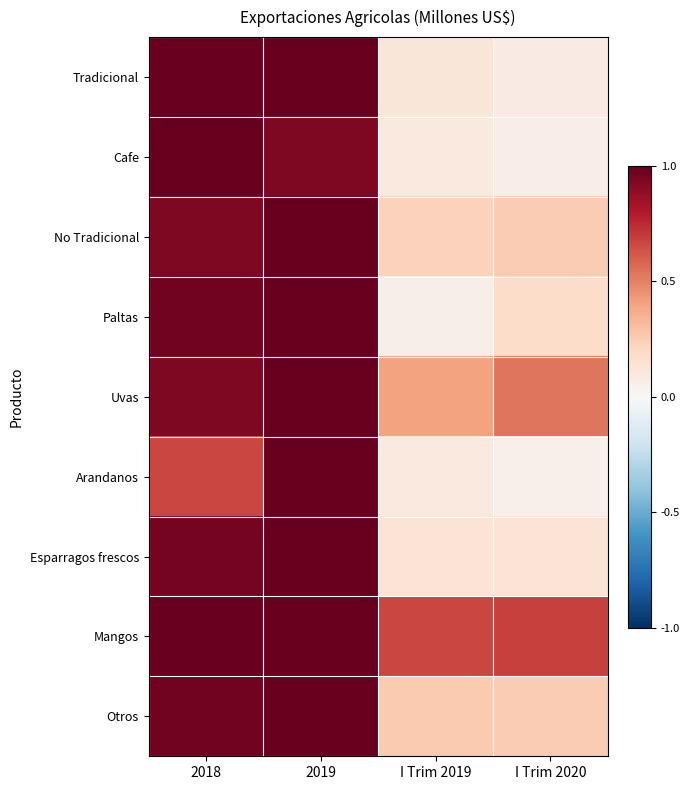

Reading left to right, what are all the values shown in this chart?

Tradicional: 2018=1.0	2019=1.0	I Trim 2019=0.1	I Trim 2020=0.1
Cafe: 2018=1.0	2019=0.9	I Trim 2019=0.1	I Trim 2020=0.1
No Tradicional: 2018=0.9	2019=1.0	I Trim 2019=0.2	I Trim 2020=0.3
Paltas: 2018=1.0	2019=1.0	I Trim 2019=0.1	I Trim 2020=0.2
Uvas: 2018=0.9	2019=1.0	I Trim 2019=0.4	I Trim 2020=0.5
Arandanos: 2018=0.7	2019=1.0	I Trim 2019=0.1	I Trim 2020=0.0
Esparragos frescos: 2018=1.0	2019=1.0	I Trim 2019=0.1	I Trim 2020=0.1
Mangos: 2018=1.0	2019=1.0	I Trim 2019=0.7	I Trim 2020=0.7
Otros: 2018=1.0	2019=1.0	I Trim 2019=0.3	I Trim 2020=0.3